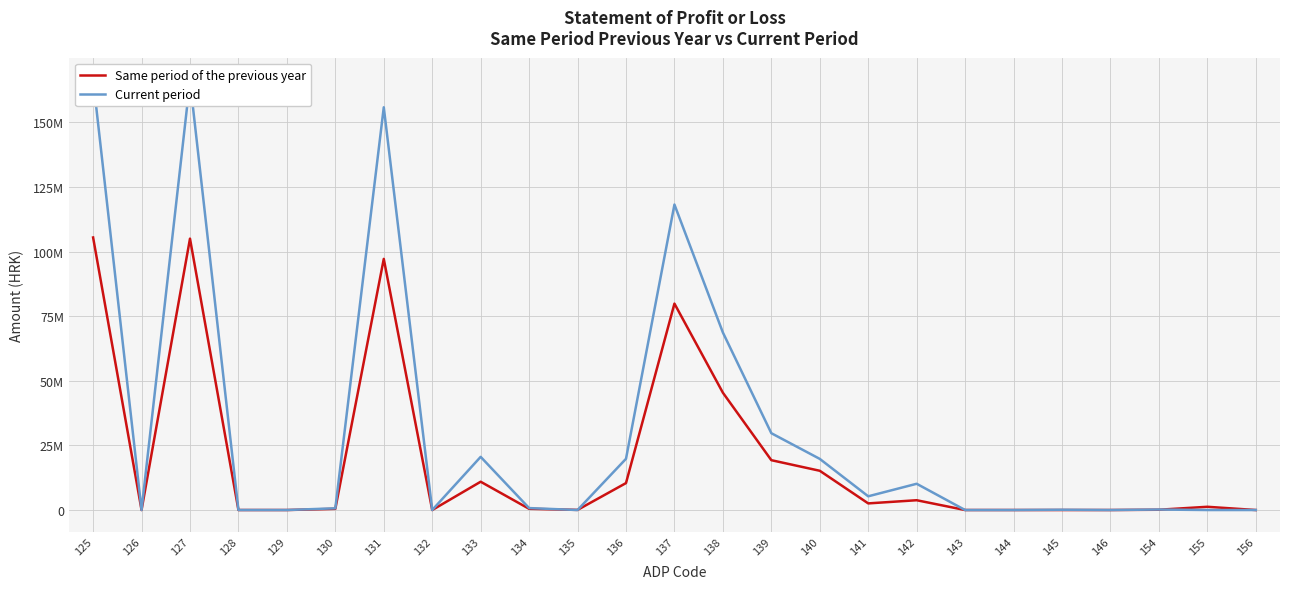

What value does the Same period of the previous year series have at 130?

453622